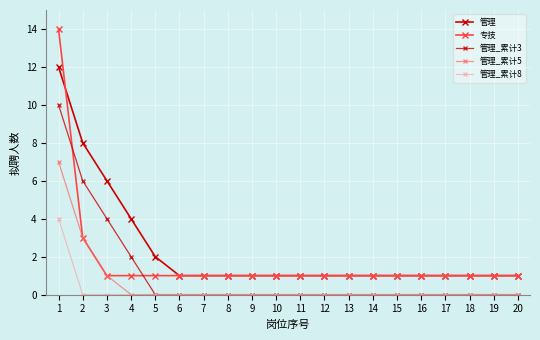

Does the chart display data point markers on the line(s)?

Yes